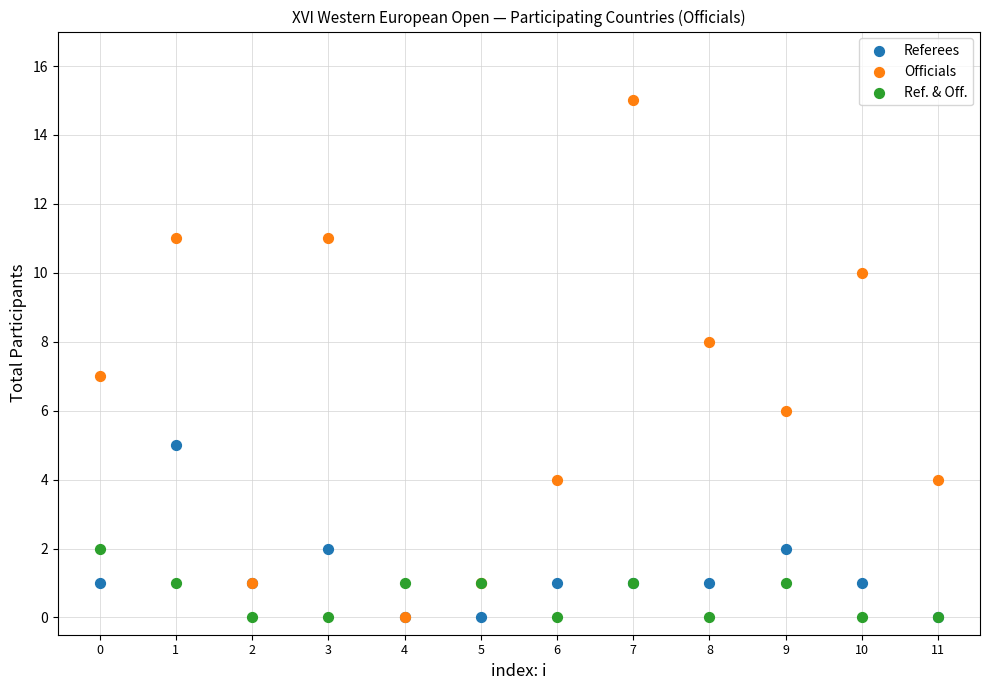

Which series contains the highest Y value?

Officials